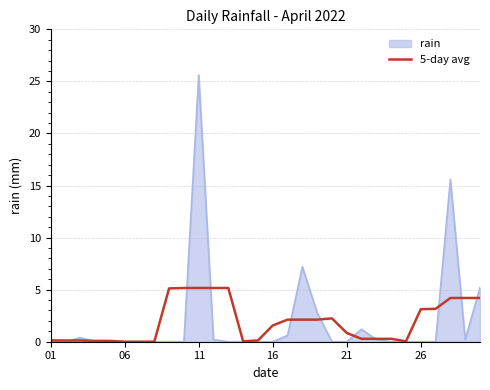

Does the chart display data point markers on the line(s)?

No